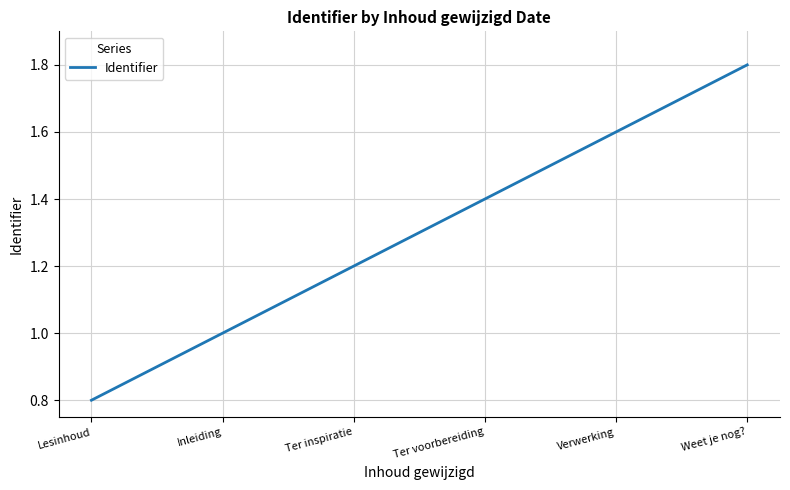

Which category has the highest value across all series?

Weet je nog?